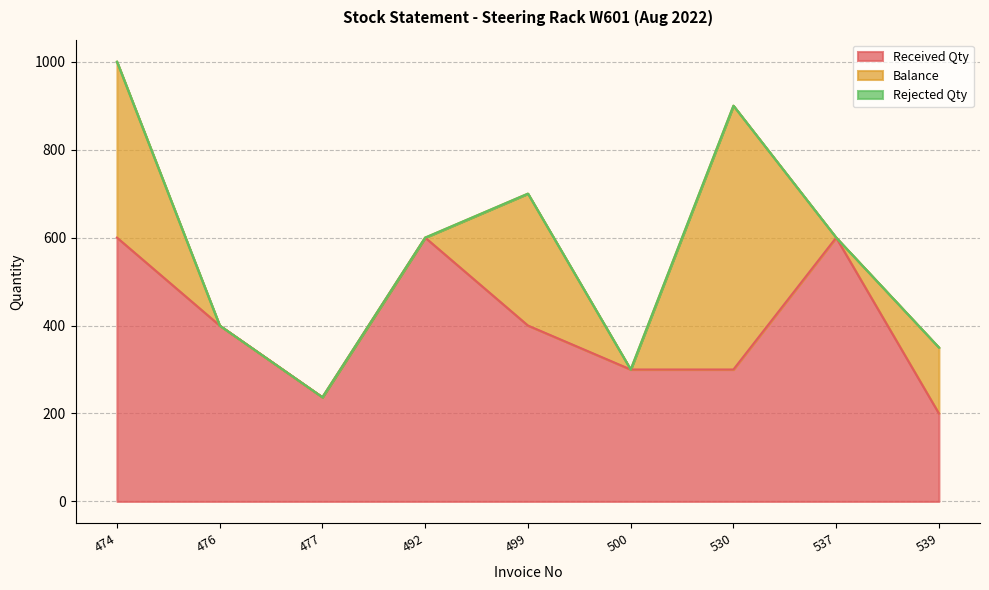

Reading left to right, extract all data points from this chart.

Received Qty: 474=600	476=400	477=237	492=600	499=400	500=300	530=300	537=600	539=200
Balance: 474=400	476=0	477=0	492=0	499=300	500=0	530=600	537=0	539=150
Rejected Qty: 474=0	476=0	477=0	492=0	499=0	500=0	530=0	537=0	539=0